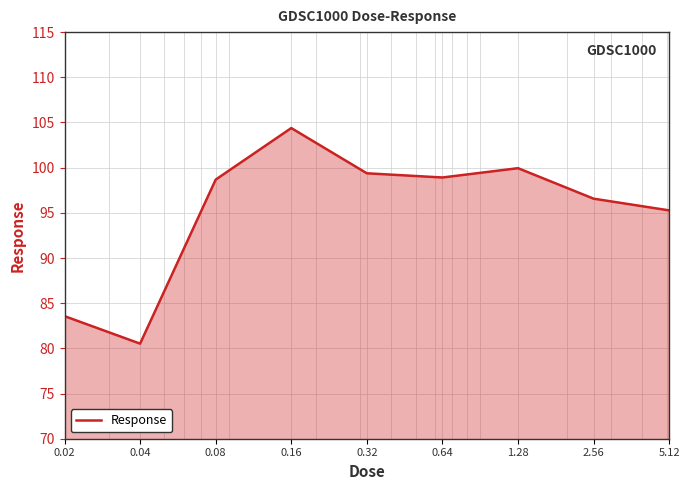

What is the smallest value displayed?

80.5